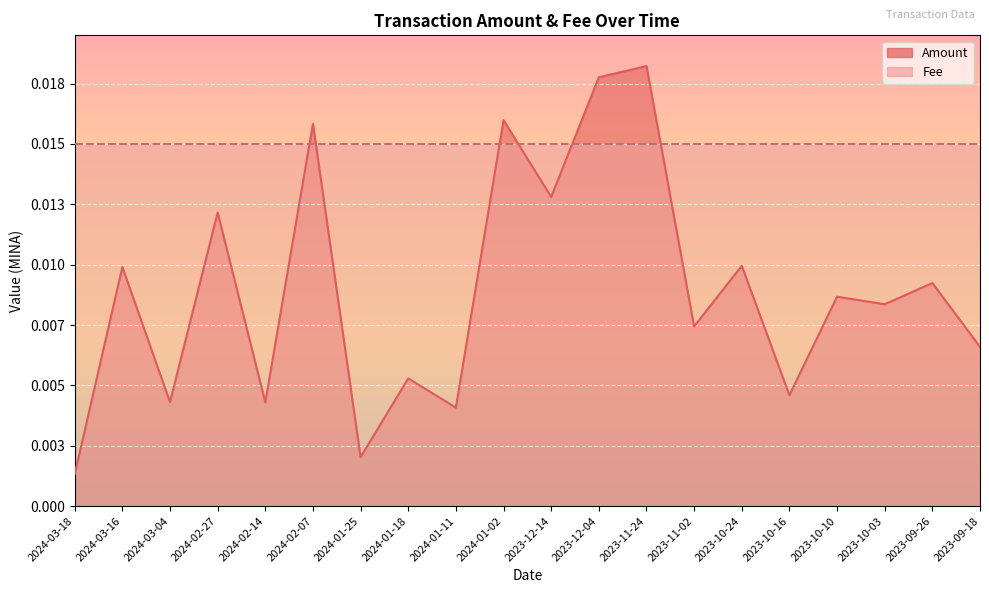

What is the label of the 14th point from the right?

2024-01-25